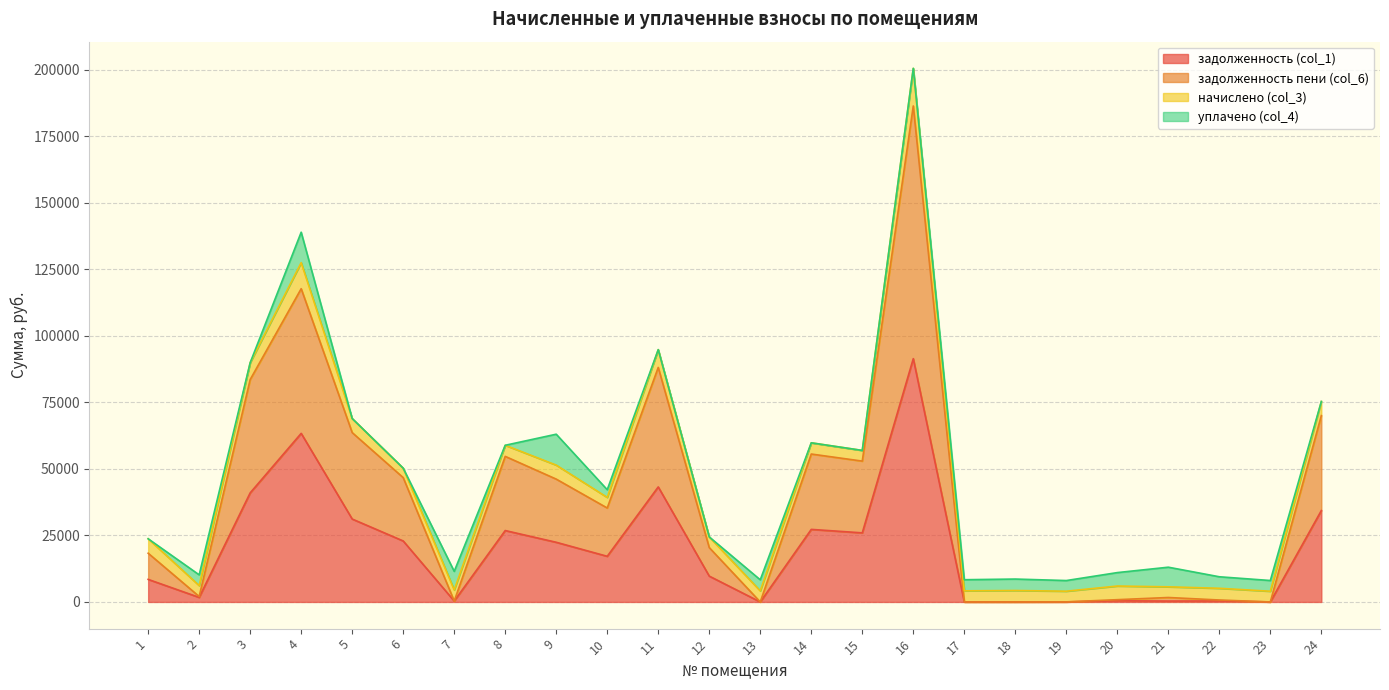

How many lines are shown in the chart?

4